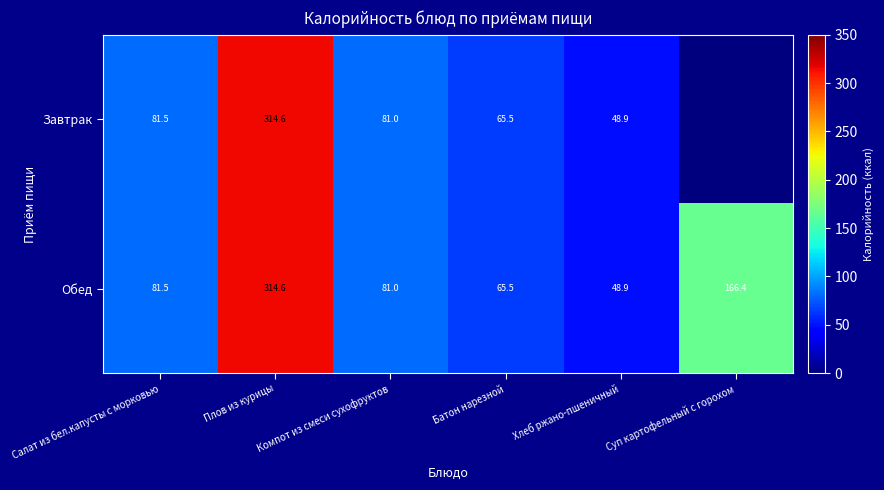

What is the sum of the Обед values at Суп картофельный с горохом and Хлеб ржано-пшеничный?

215.3